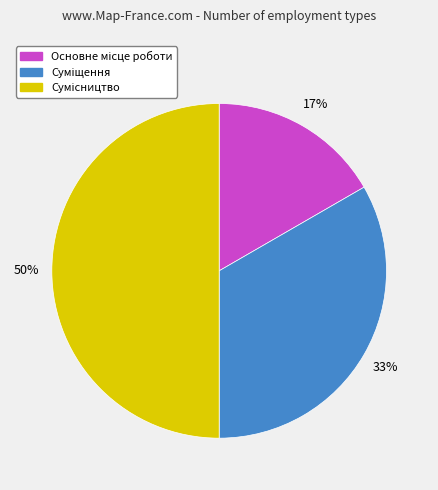

To the nearest percent, what is the difference between the largest and smallest slice percentages?

33%